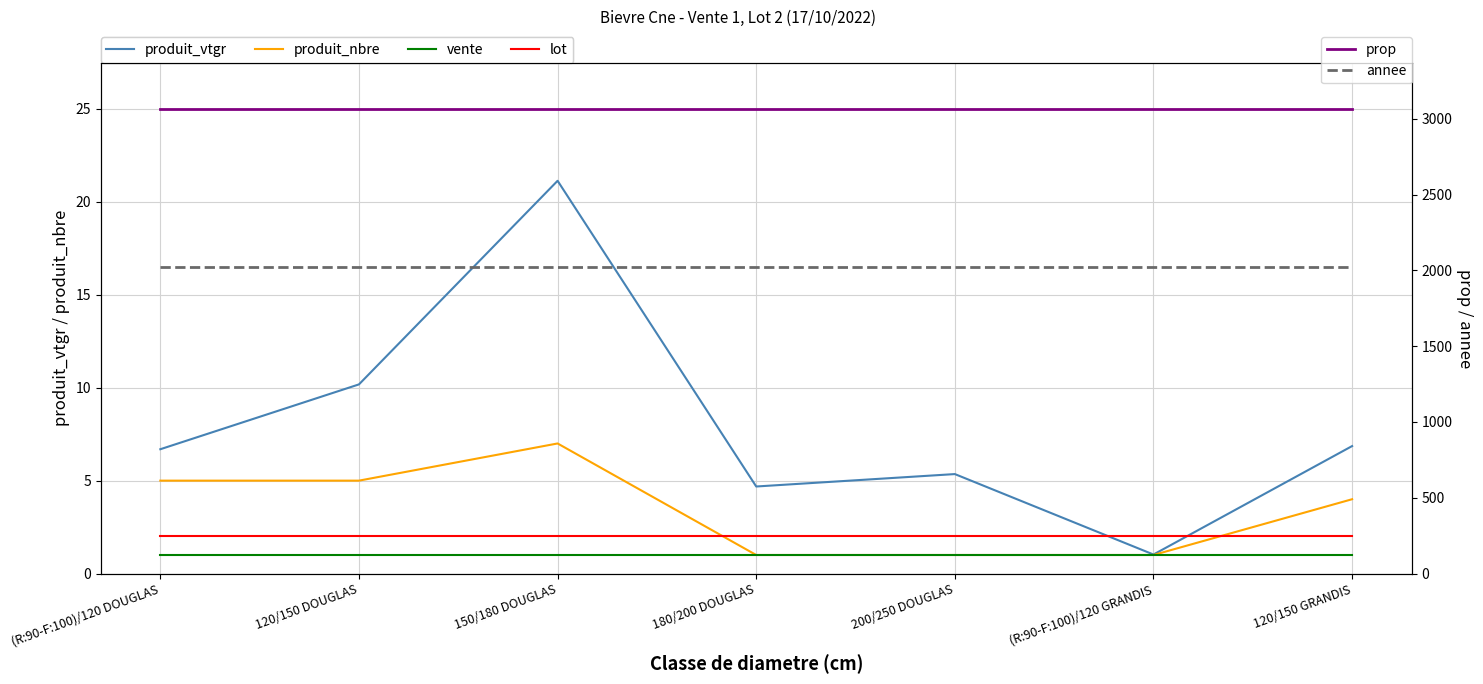

List the labels in order of annee value, largest first.

(R:90-F:100)/120 DOUGLAS, 120/150 DOUGLAS, 150/180 DOUGLAS, 180/200 DOUGLAS, 200/250 DOUGLAS, (R:90-F:100)/120 GRANDIS, 120/150 GRANDIS